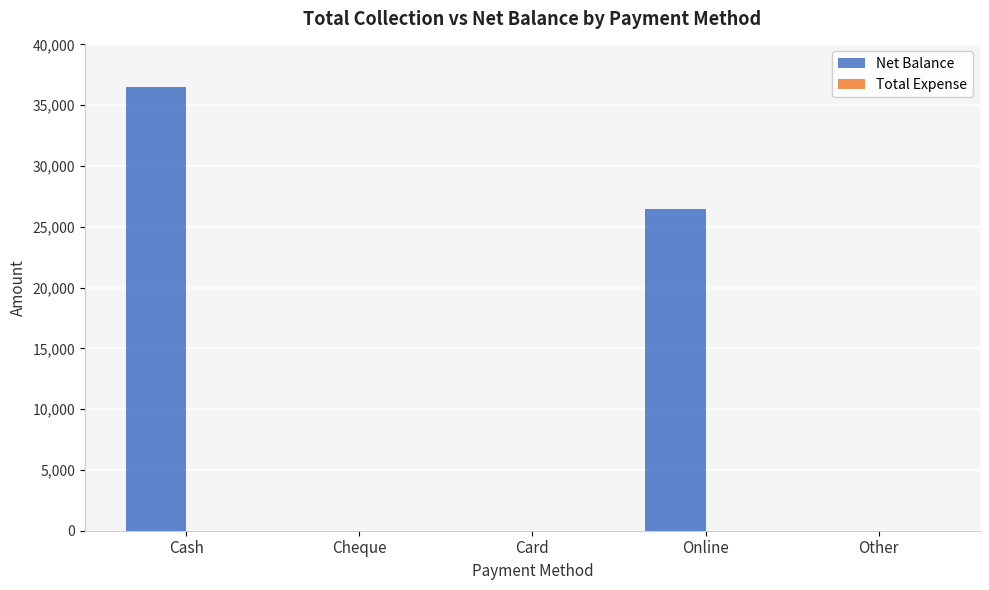

What is the sum of all values?

63000